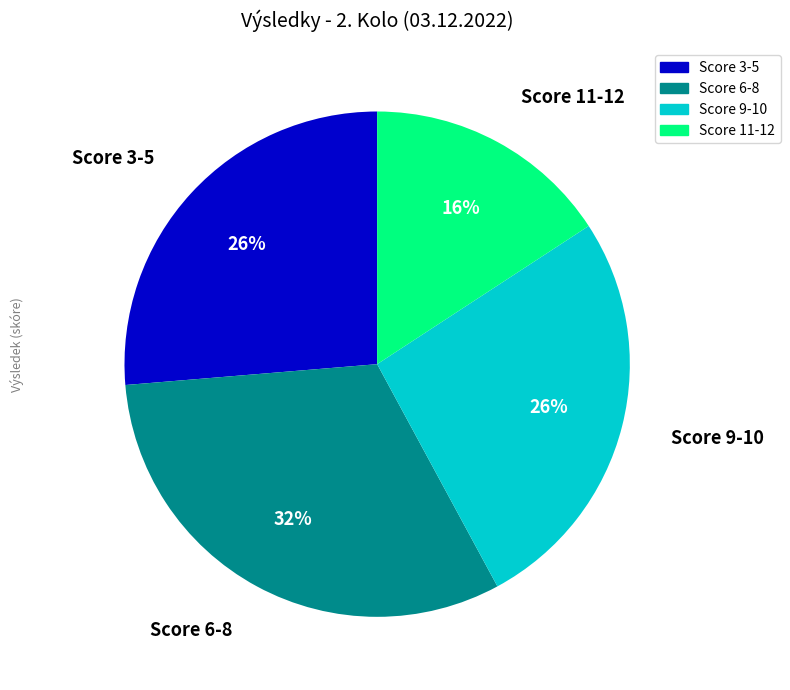

Does Score 9-10 represent more than half of the total?

No